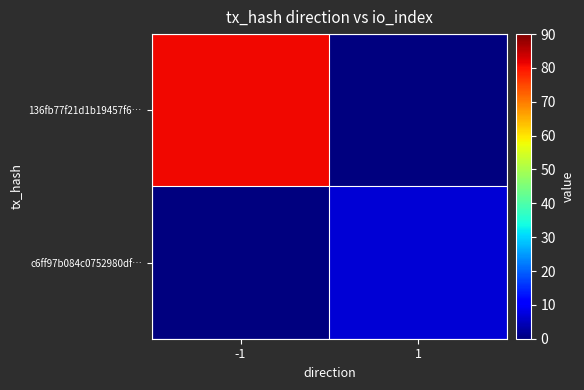

Count the number of categories in the chart.

2